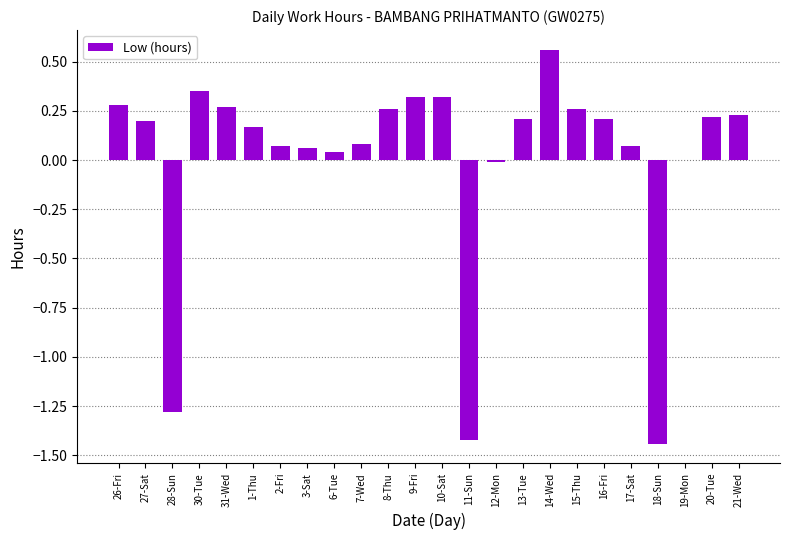

Which category has the highest value across all series?

14-Wed